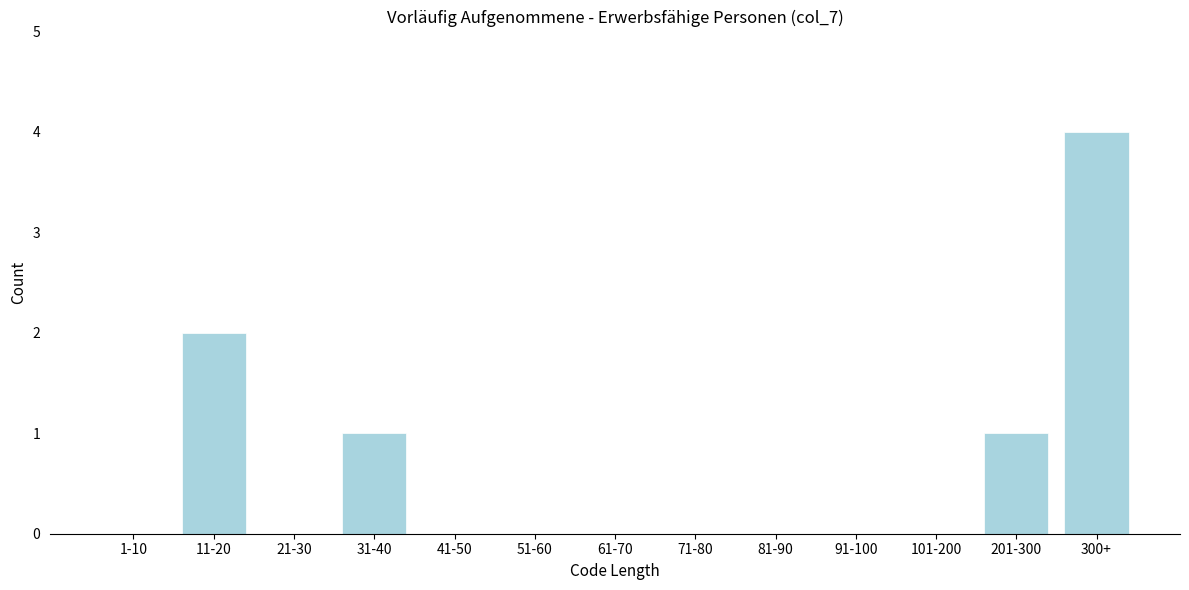

Reading right to left, extract all data points from this chart.

300+=4	201-300=1	101-200=0	91-100=0	81-90=0	71-80=0	61-70=0	51-60=0	41-50=0	31-40=1	21-30=0	11-20=2	1-10=0